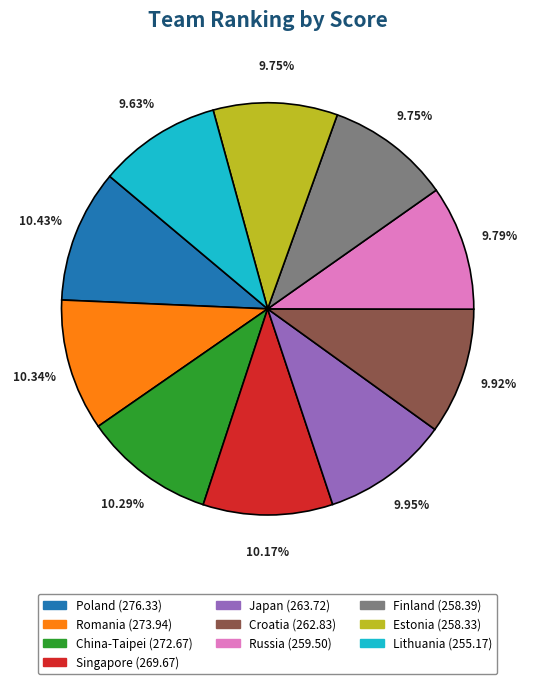

To the nearest percent, what is the combined percentage of Singapore and Lithuania?

20%